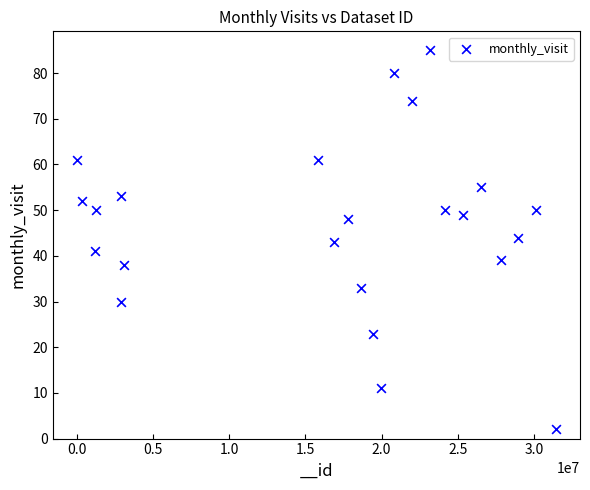

What is the range of Y values (max minus min)?

83